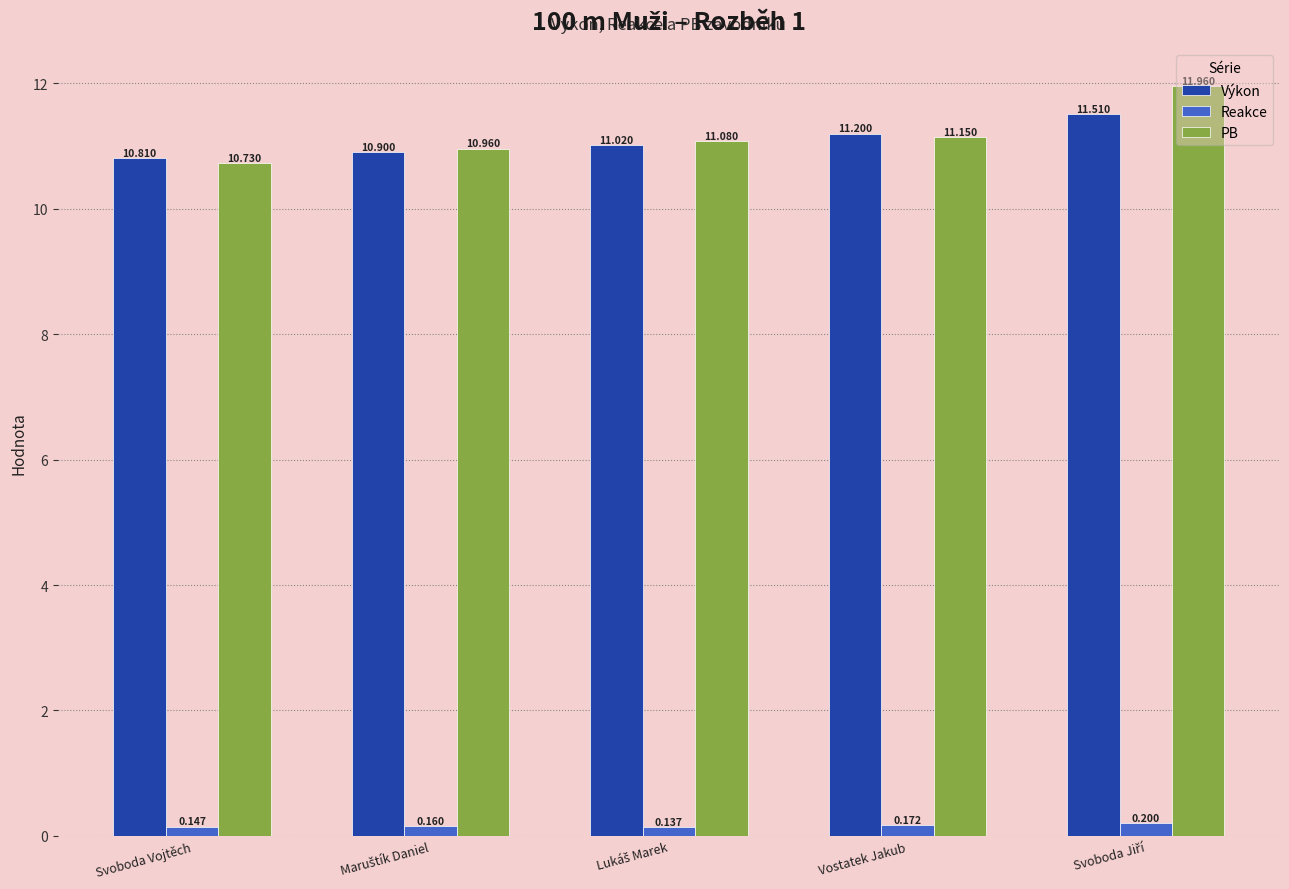

Rank the series by their maximum value, from highest to lowest.

PB, Výkon, Reakce